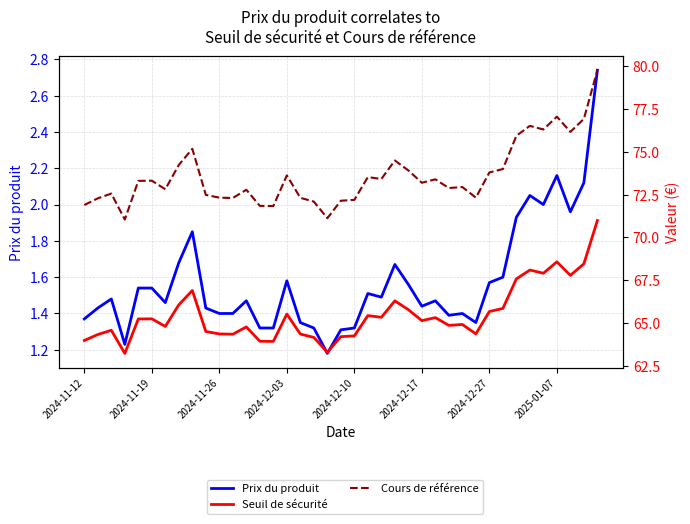

Which series changed the most between 28 and 36?

Cours de référence